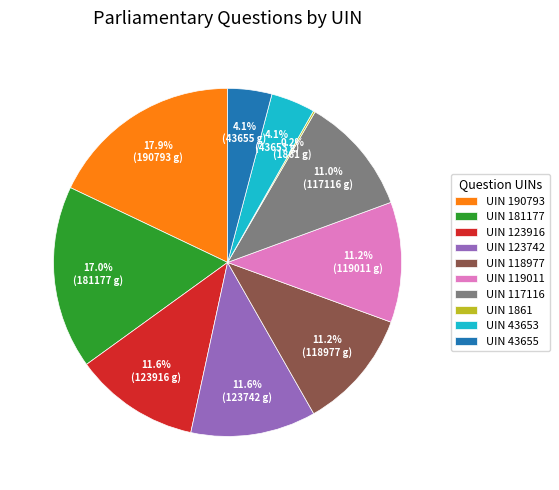

Combined, what portion of the pie is UIN 119011 and UIN 190793?

29.1%